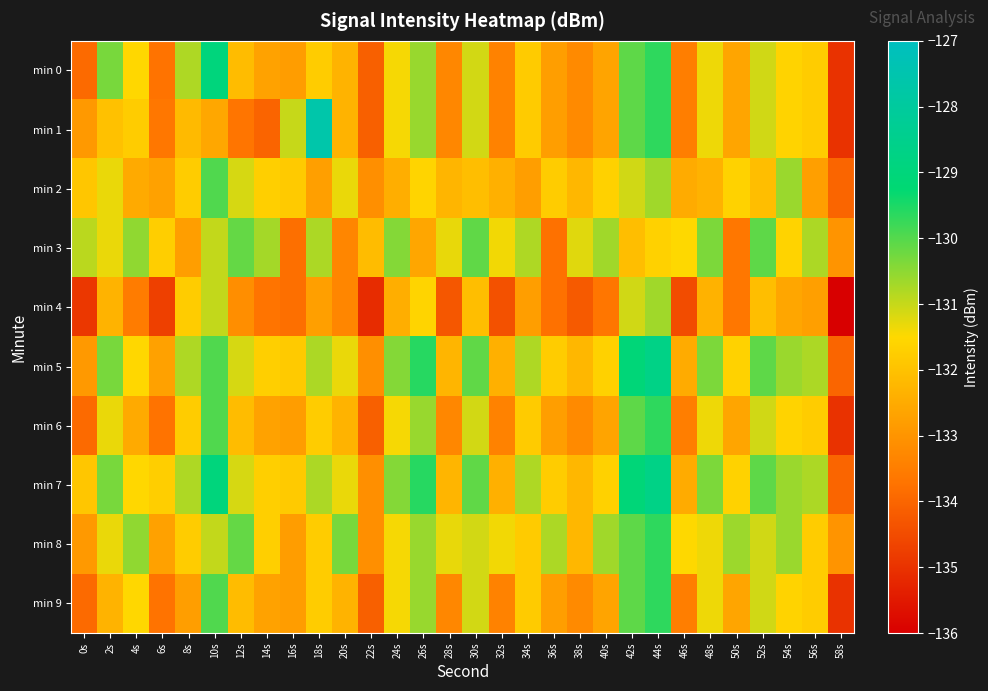

Which series changed the most between 4s and 36s?

min 3